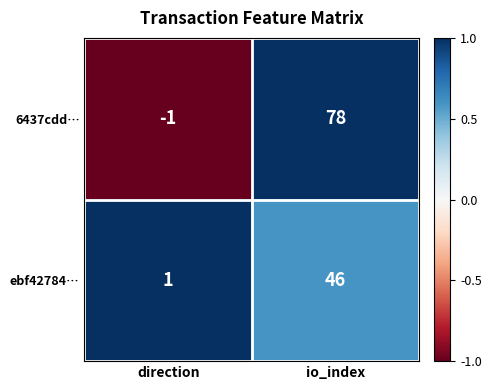

True or false: ebf42784… has a value of 1 at direction.

True